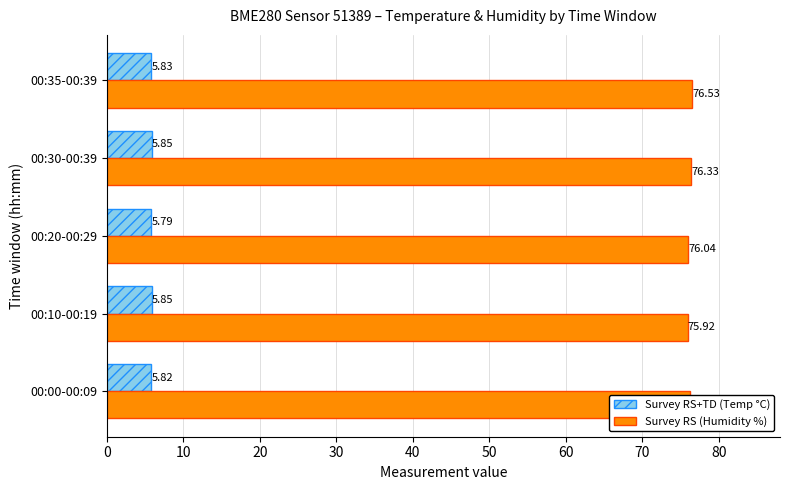

What is the total value across all series at 00:10-00:19?

81.8